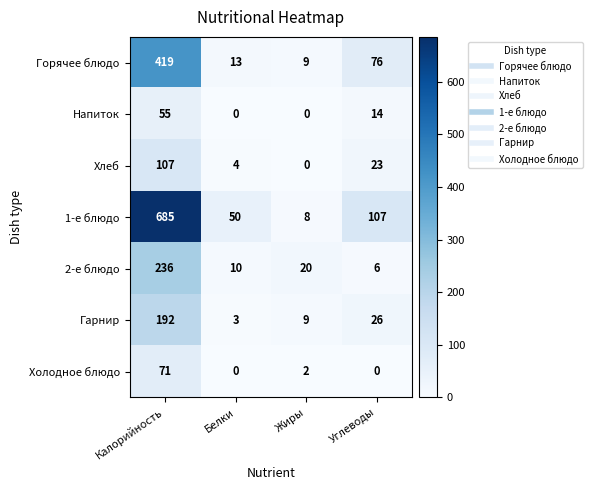

How many distinct data groups are displayed?

7